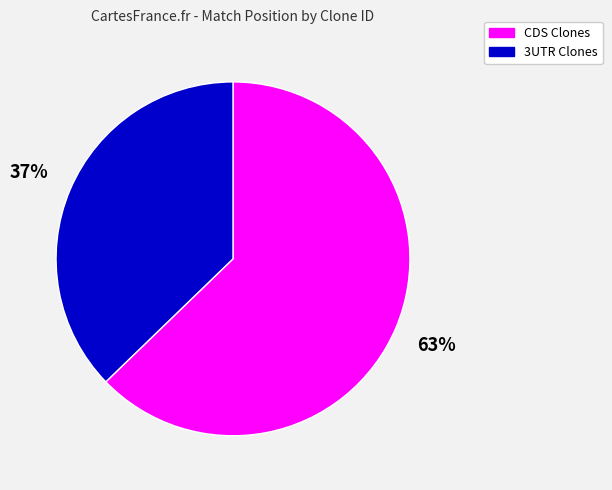

To the nearest percent, what portion does 3UTR Clones represent?

37%